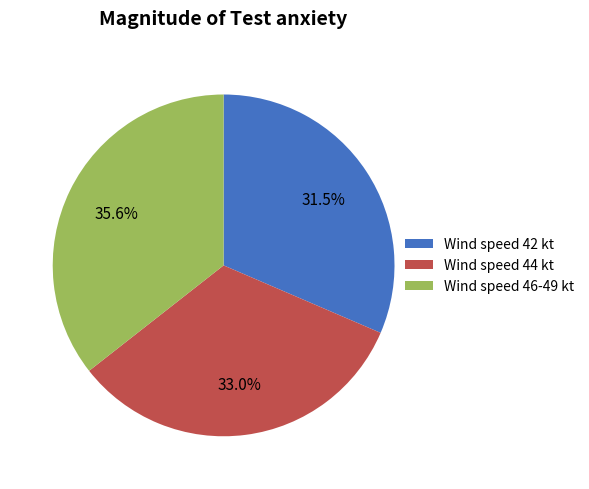

How many segments does this pie chart have?

3